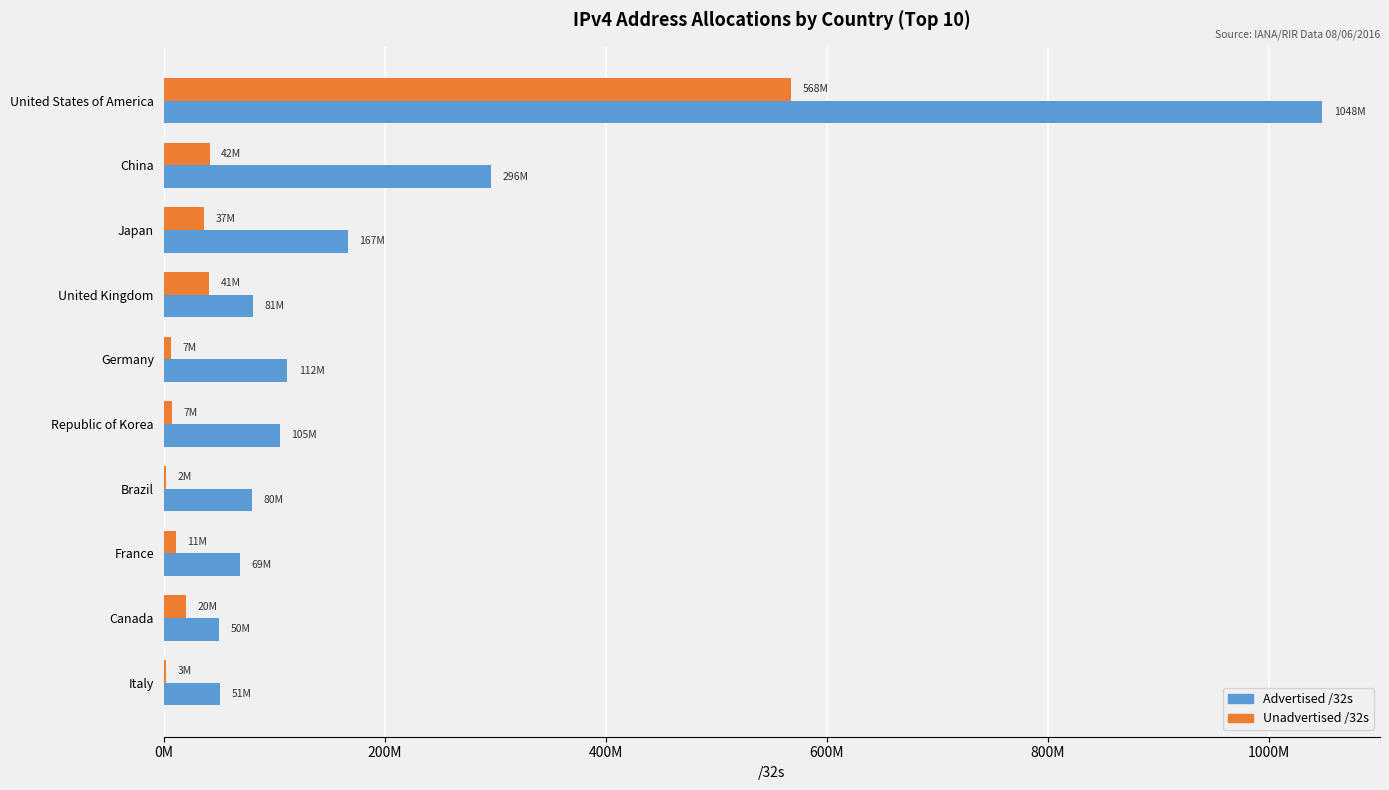

Which category has the highest value in the Unadvertised /32s series?

United States of America